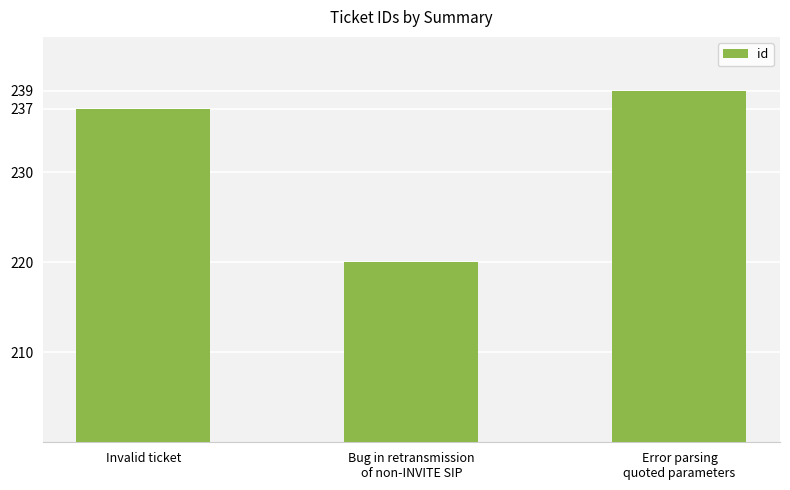

Which label corresponds to the smallest value in the chart?

Bug in retransmission
of non-INVITE SIP